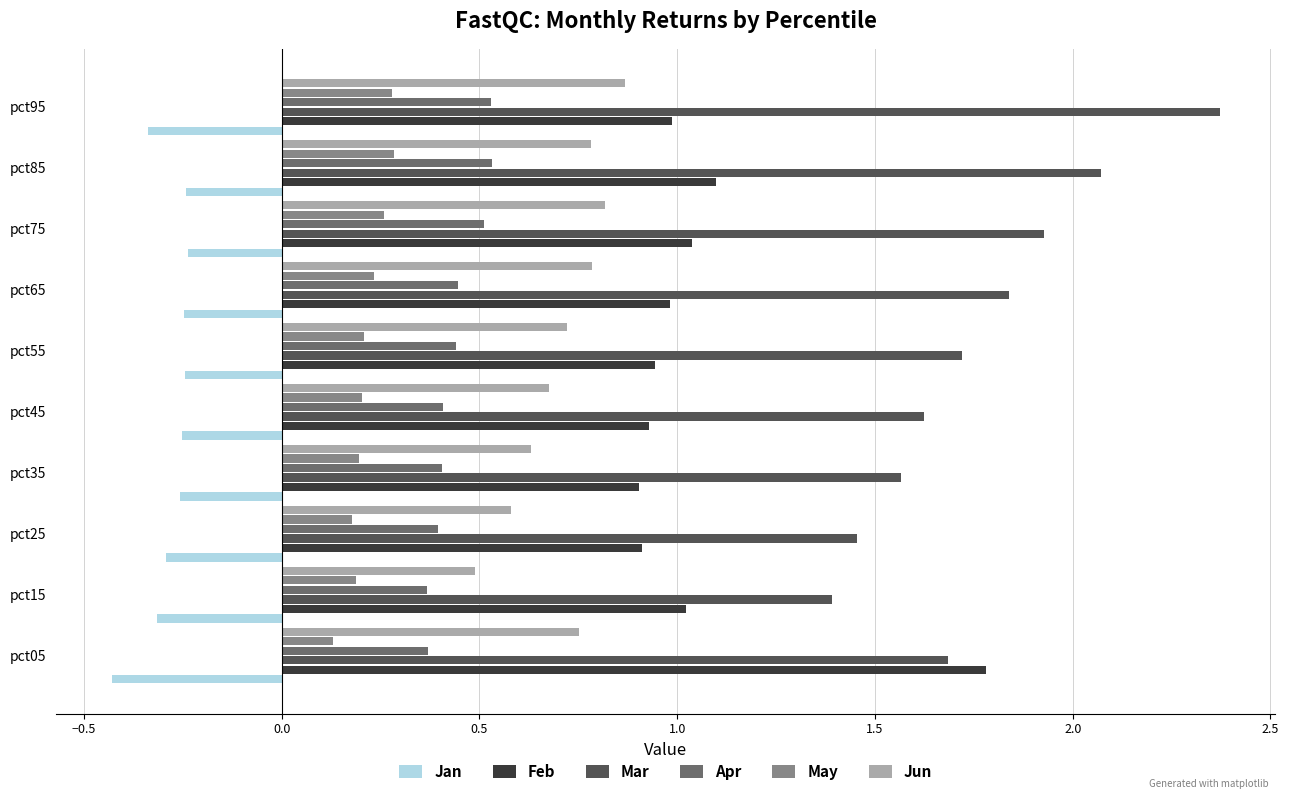

Which series changed the most between pct35 and pct65?

Mar